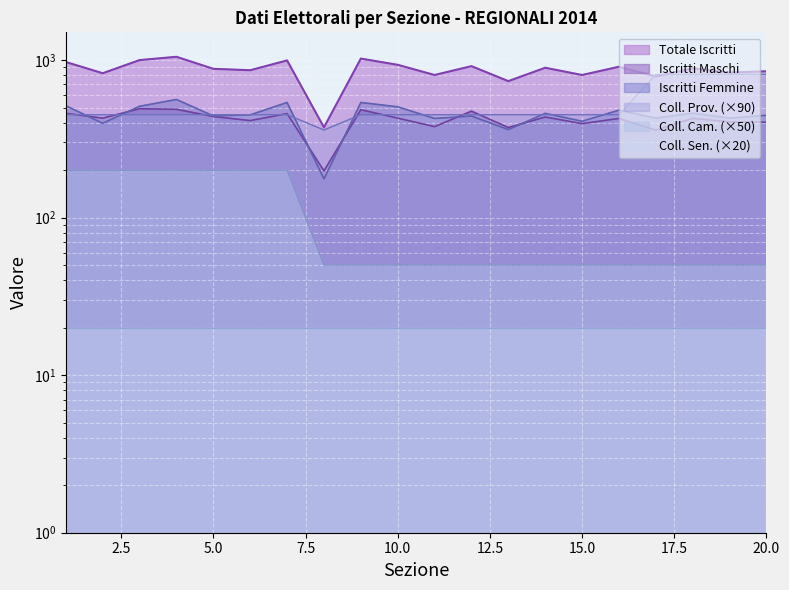

How many intersections are there between Iscritti Maschi and Iscritti Femmine?

6